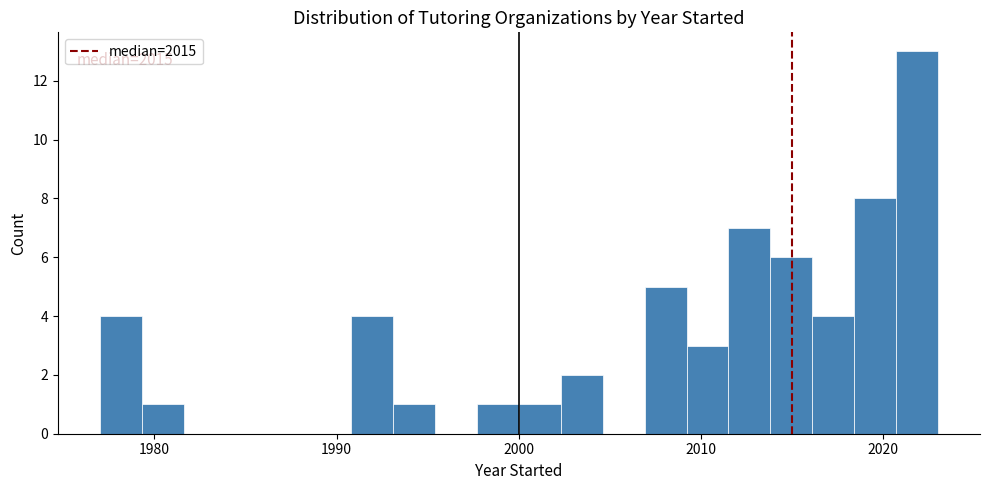

Read against the x-axis, roughly where is the centre of the tallest bar?

2022